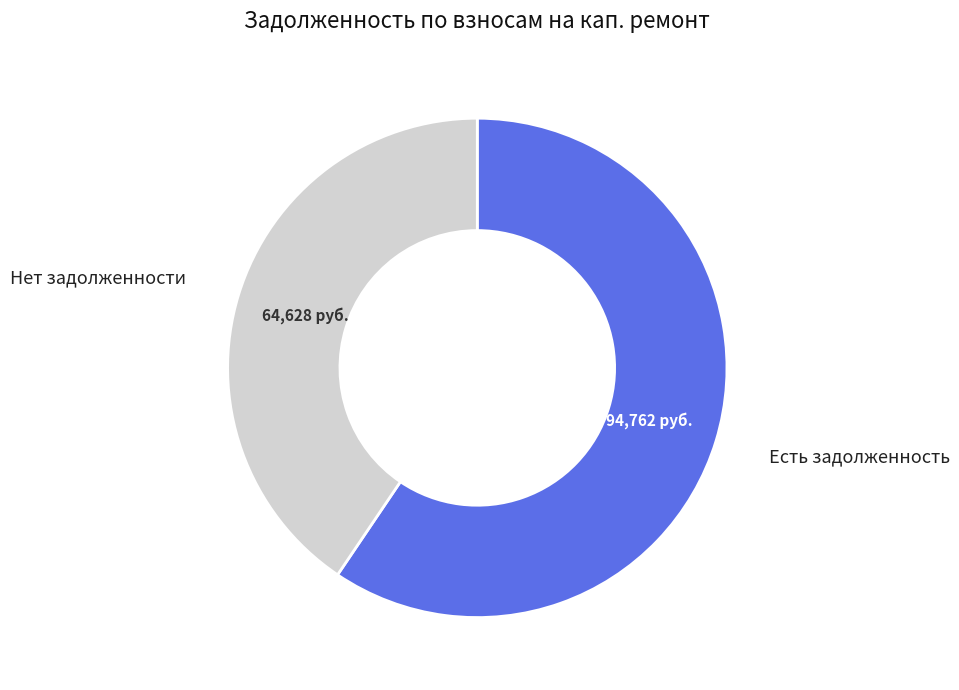

Does any single category account for the majority?

Yes